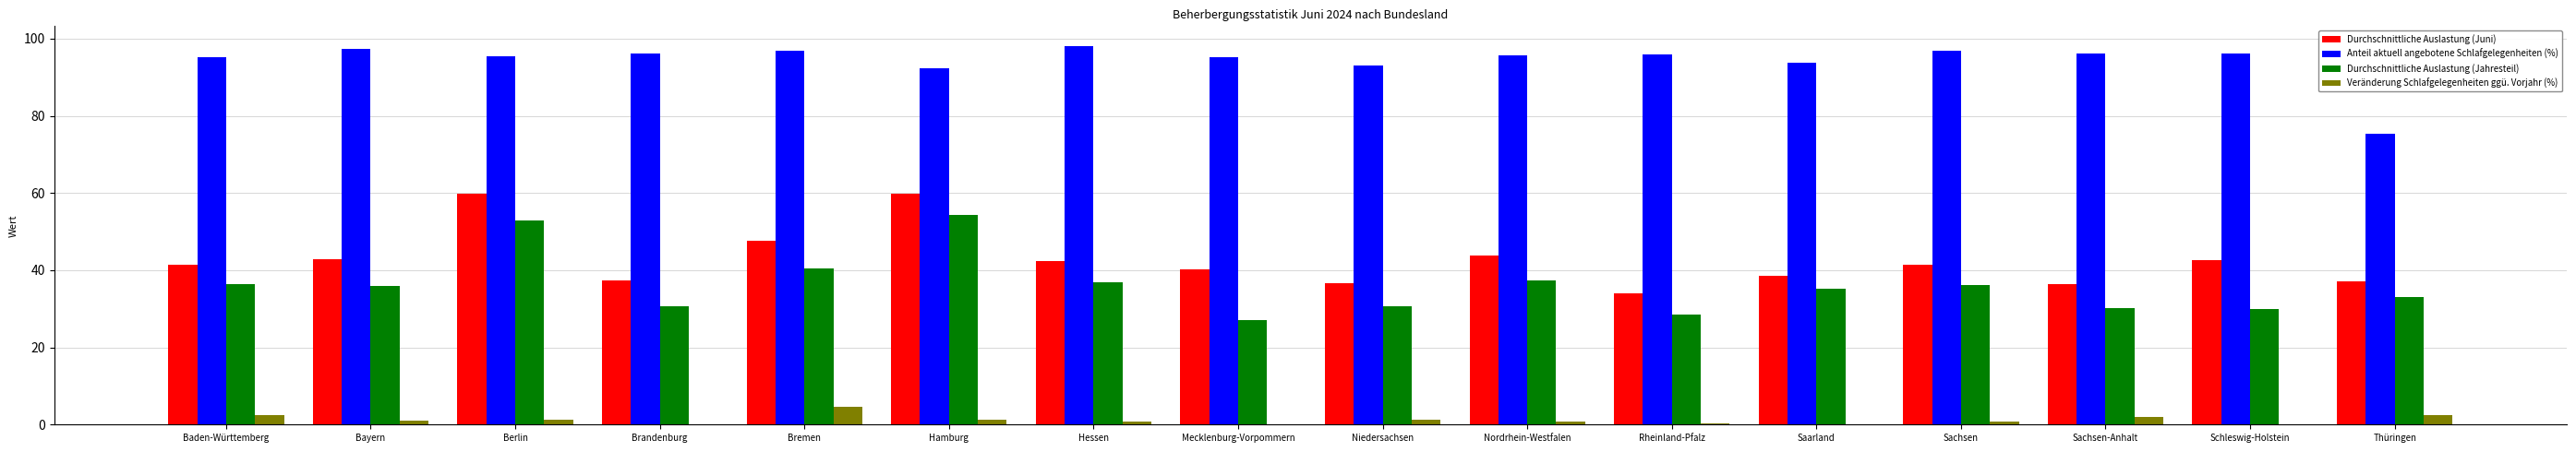

What is the total value across all series at Brandenburg?

163.9